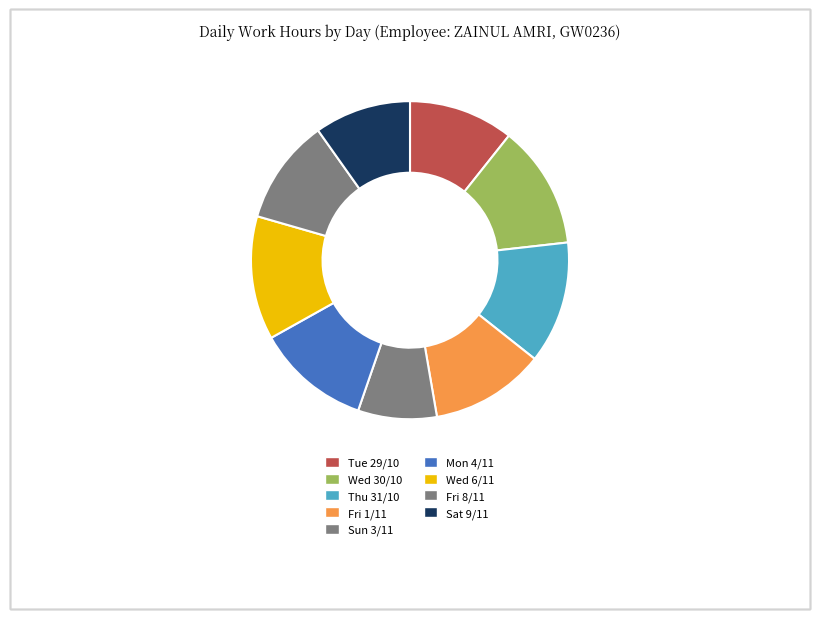

How many segments does this pie chart have?

9